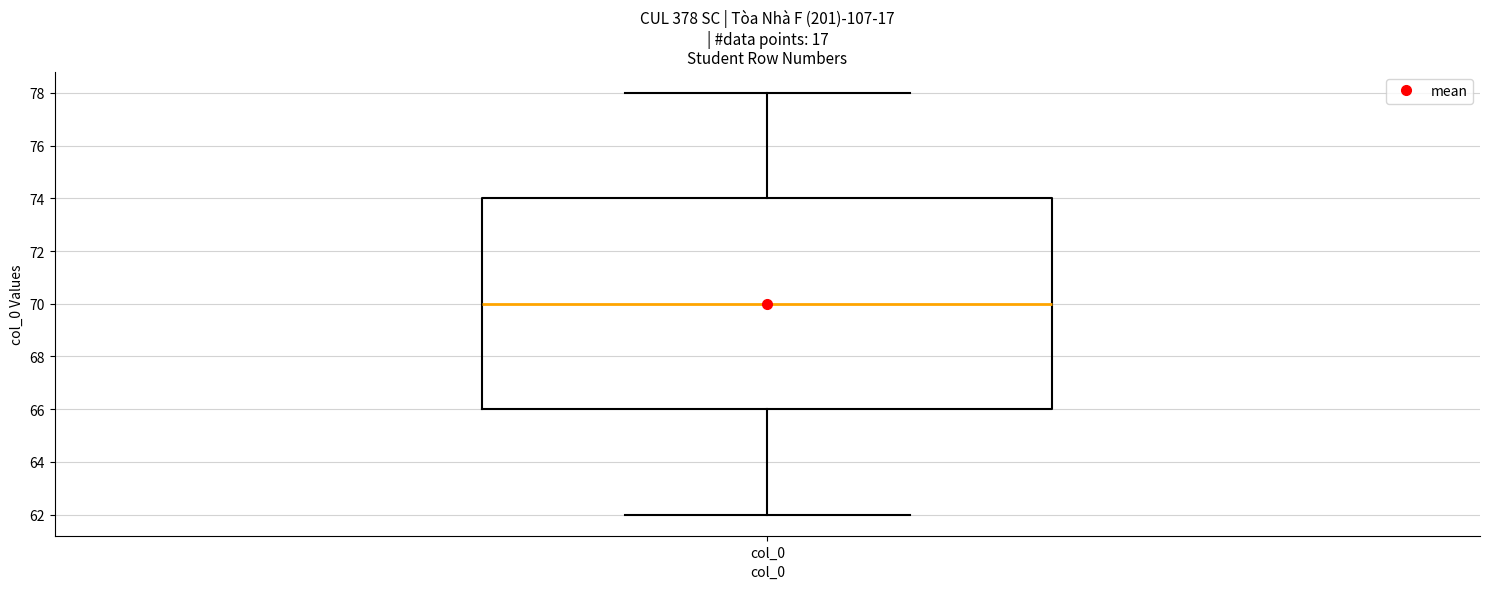

Read this box plot against the y-axis: the position of the median line, the range covered by the box, and the ends of both whiskers. The values are not printed on the chart, so give them approximately, as read against the axis.

median 70, box 66 to 74, whiskers 62 to 78